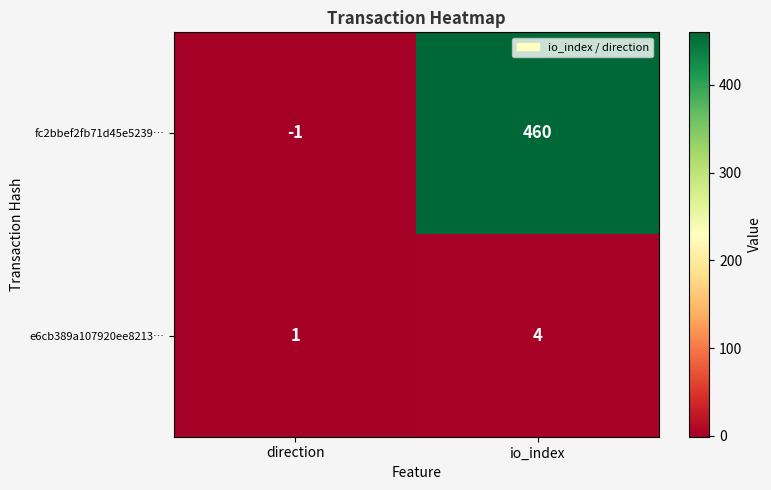

Rank the series by their maximum value, from lowest to highest.

e6cb389a107920ee8213…, fc2bbef2fb71d45e5239…